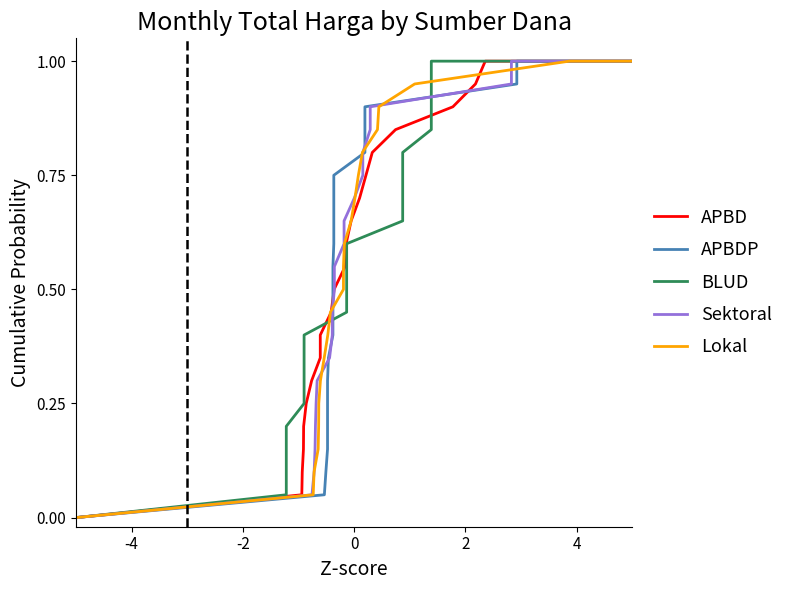

What is the value of the APBD point at the 9th from the left?

0.4